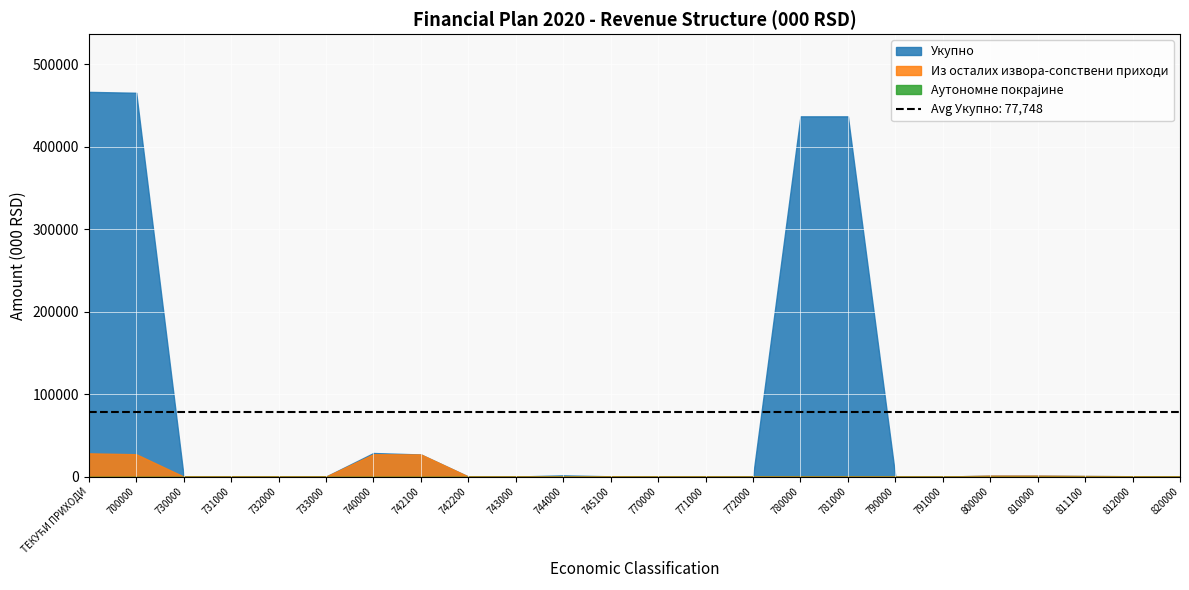

Does the chart display data point markers on the line(s)?

No